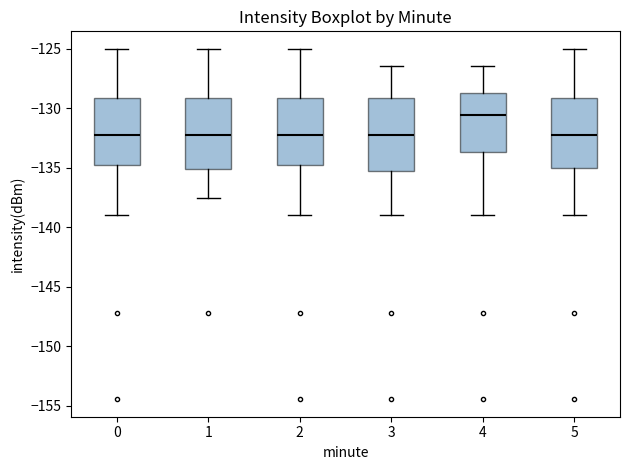

Reading left to right, read every box against the y-axis: the position of its median line, the range the box covers, and the ends of its whiskers. The values are not printed on the chart, so give them approximately, as read against the axis.

0: median -132.5, box -135.0 to -129.0, whiskers -139.0 to -125.0
1: median -132.5, box -135.0 to -129.0, whiskers -137.5 to -125.0
2: median -132.5, box -135.0 to -129.0, whiskers -139.0 to -125.0
3: median -132.5, box -135.5 to -129.0, whiskers -139.0 to -126.5
4: median -130.5, box -133.5 to -129.0, whiskers -139.0 to -126.5
5: median -132.5, box -135.0 to -129.0, whiskers -139.0 to -125.0